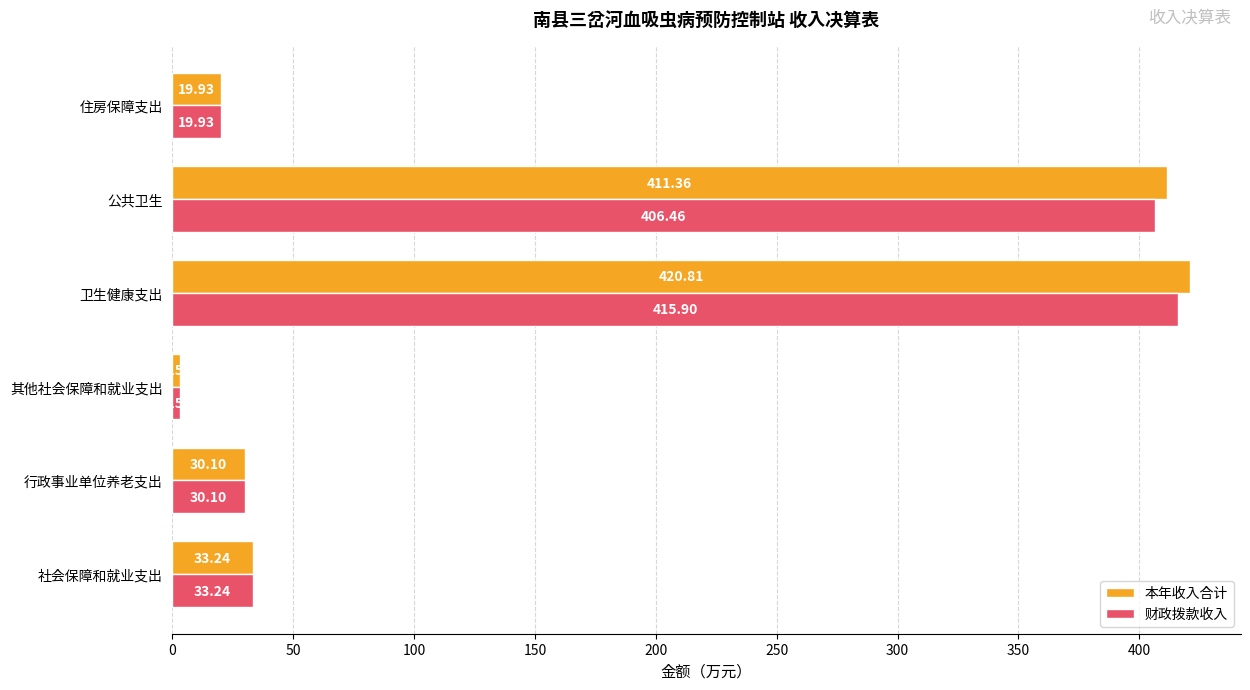

At which category is the sum across all series the highest?

卫生健康支出